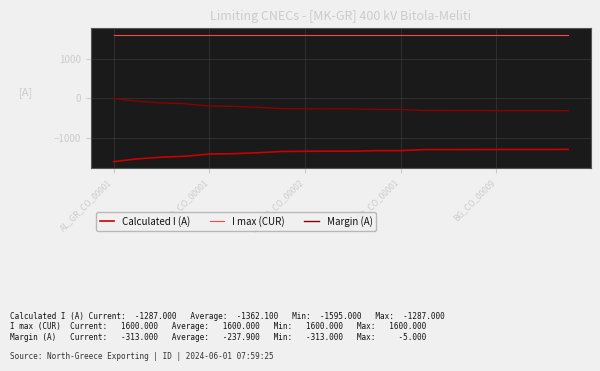

What is the minimum value for Calculated I (A)?

-1595